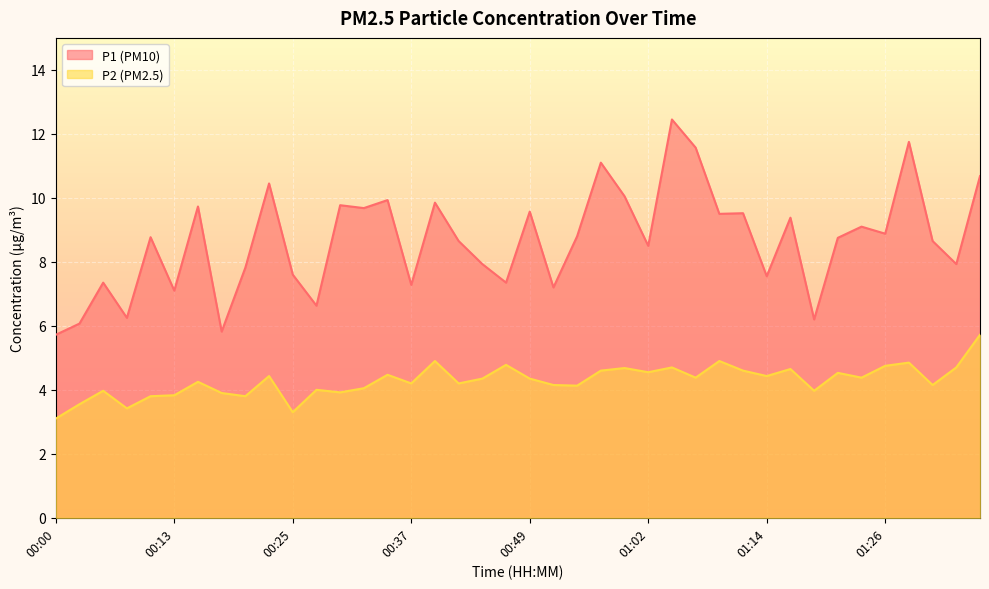

Where is the first local maximum for P1?

00:05